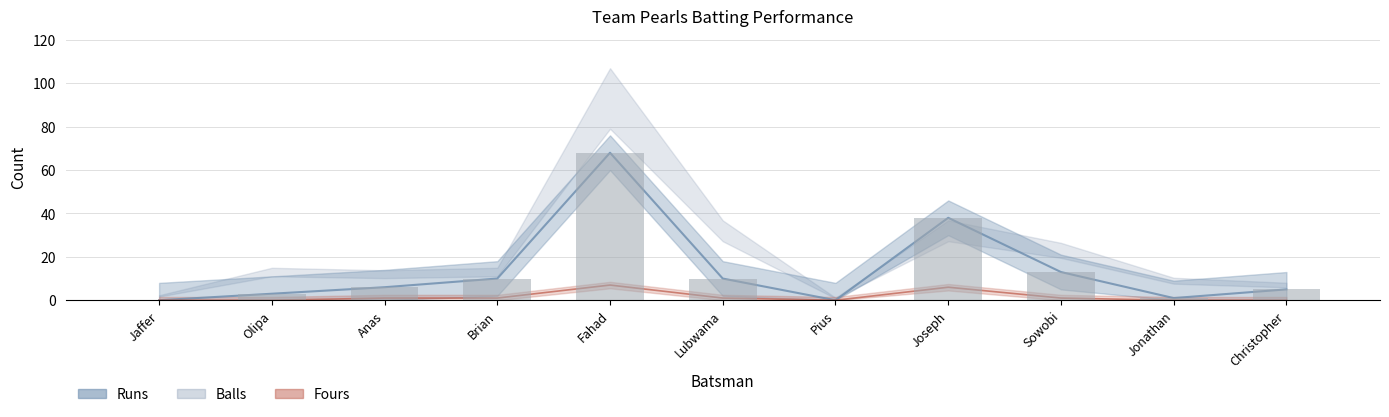

Are the bars horizontal?

No